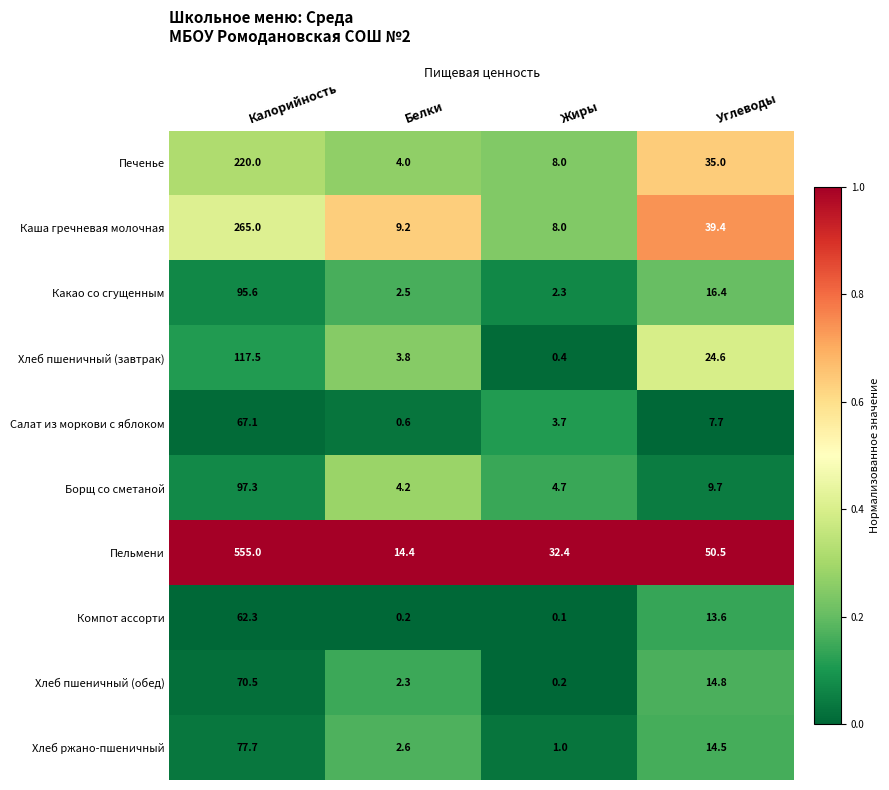

True or false: Борщ со сметаной has a value of 4.7 at Жиры.

True